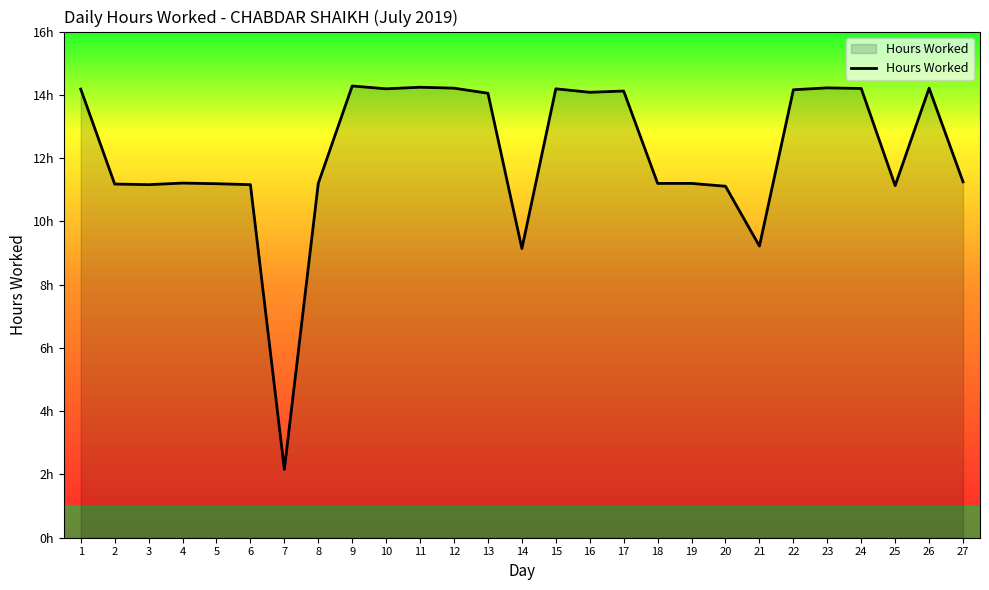

Does the chart display data point markers on the line(s)?

No